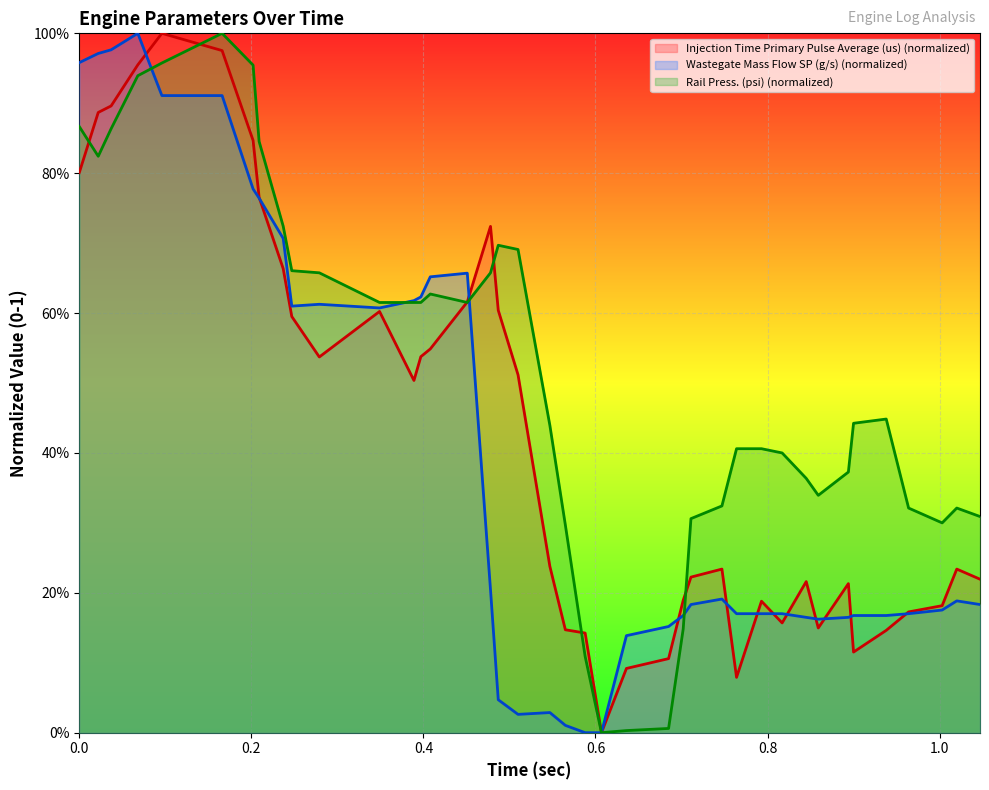

After their last crossing, which series has the higher values: Wastegate Mass Flow SP (g/s) or Rail Press. (psi)?

Rail Press. (psi)